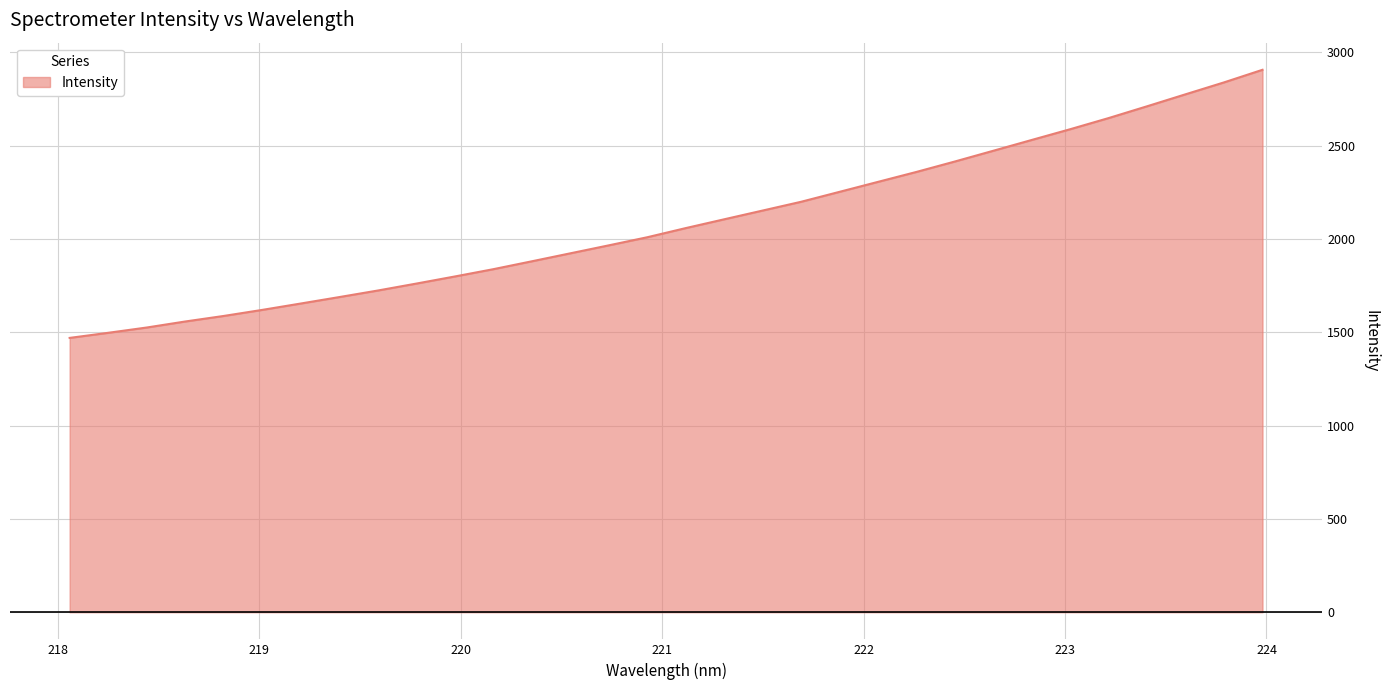

What is the difference between the maximum and minimum values?

1436.7